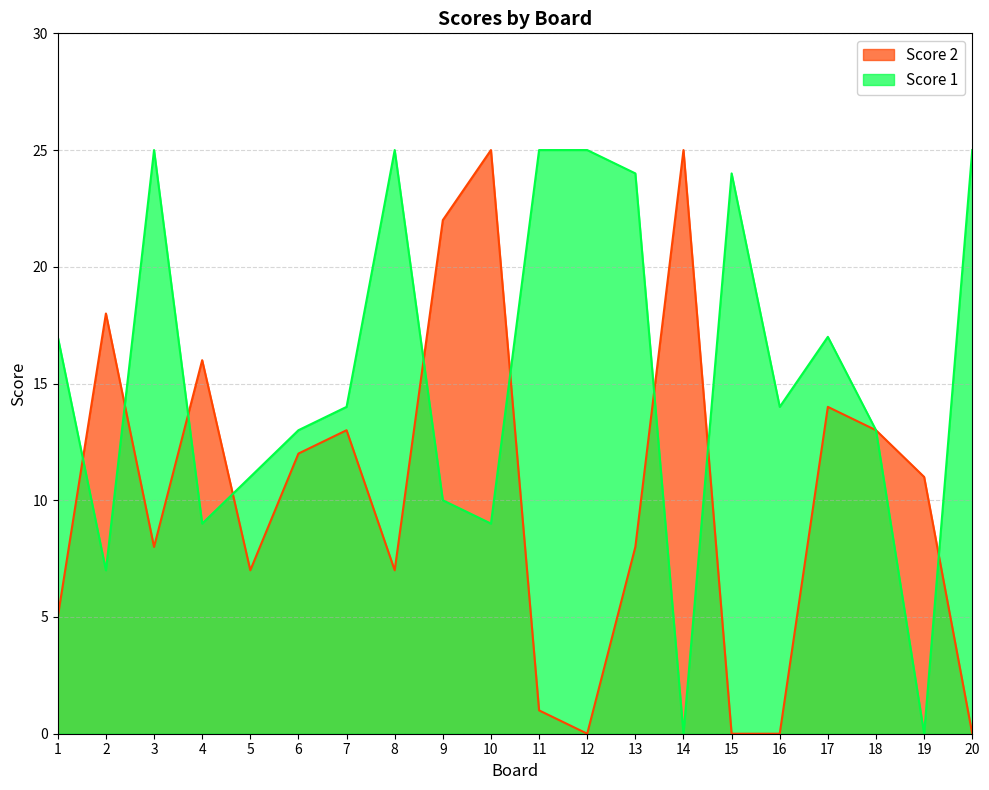

What is the value of the Score 2 point at the 3rd from the left?

8